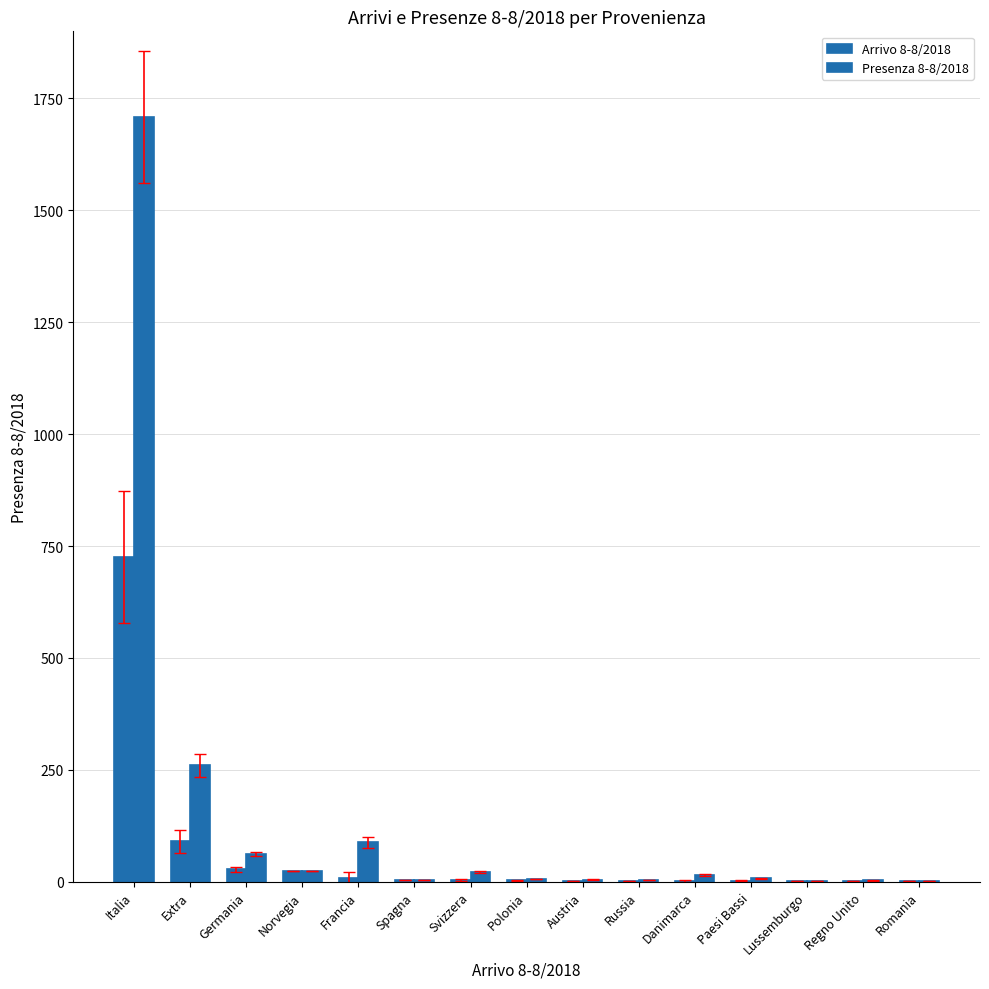

How many data points does each series have?

15